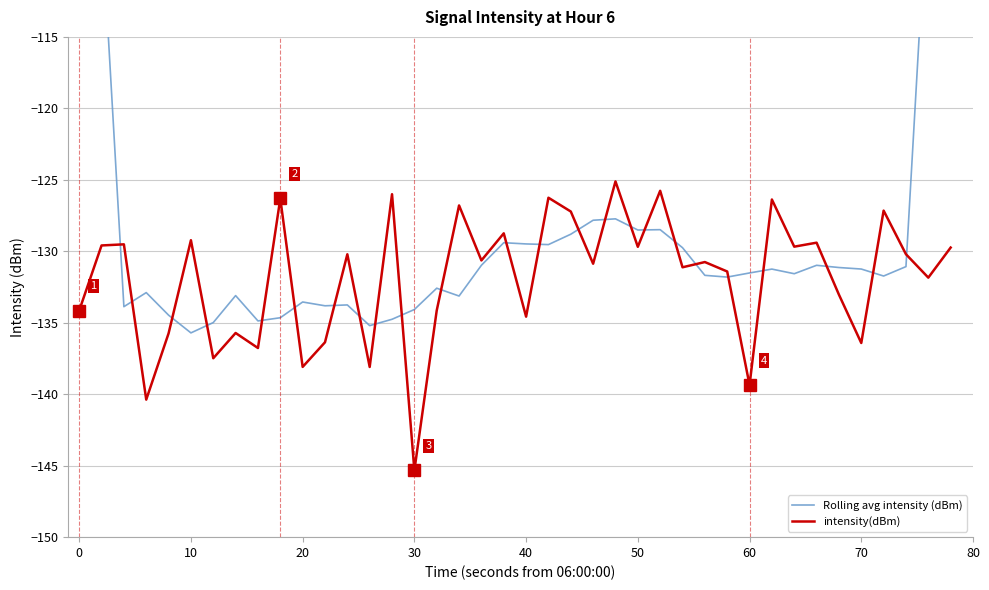

How many lines are shown in the chart?

2